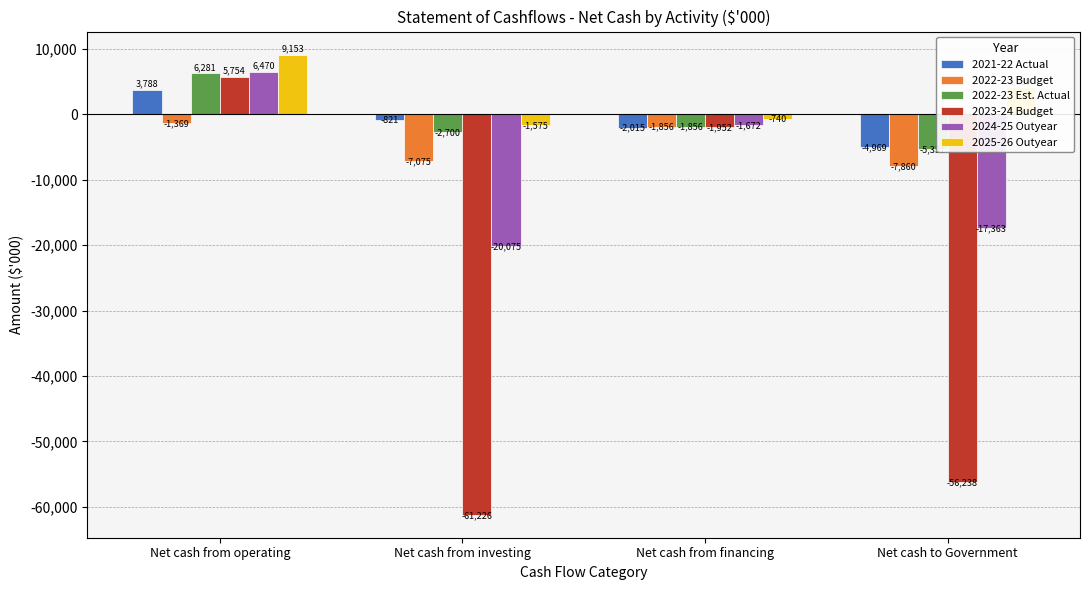

Read the 2025-26 Outyear value at Net cash from financing, to the nearest 10.

-740